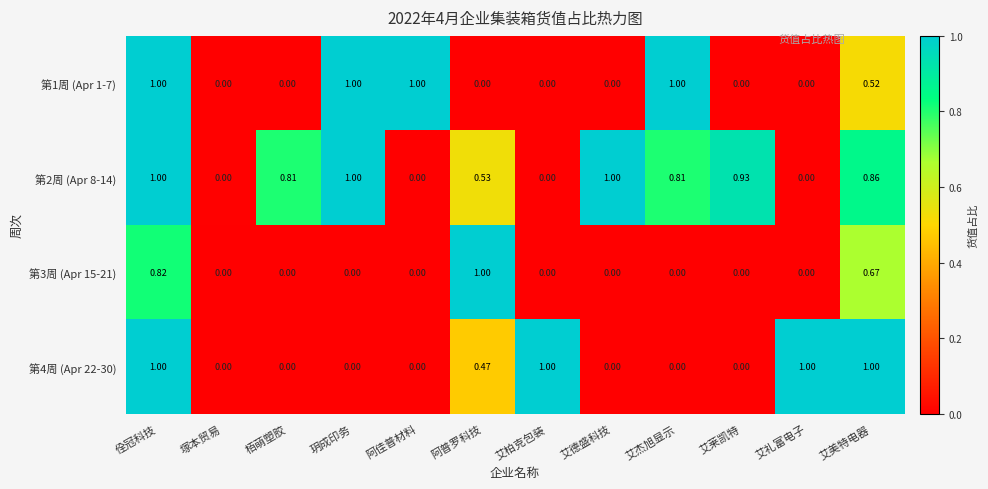

At which category is the sum across all series the highest?

佺冠科技